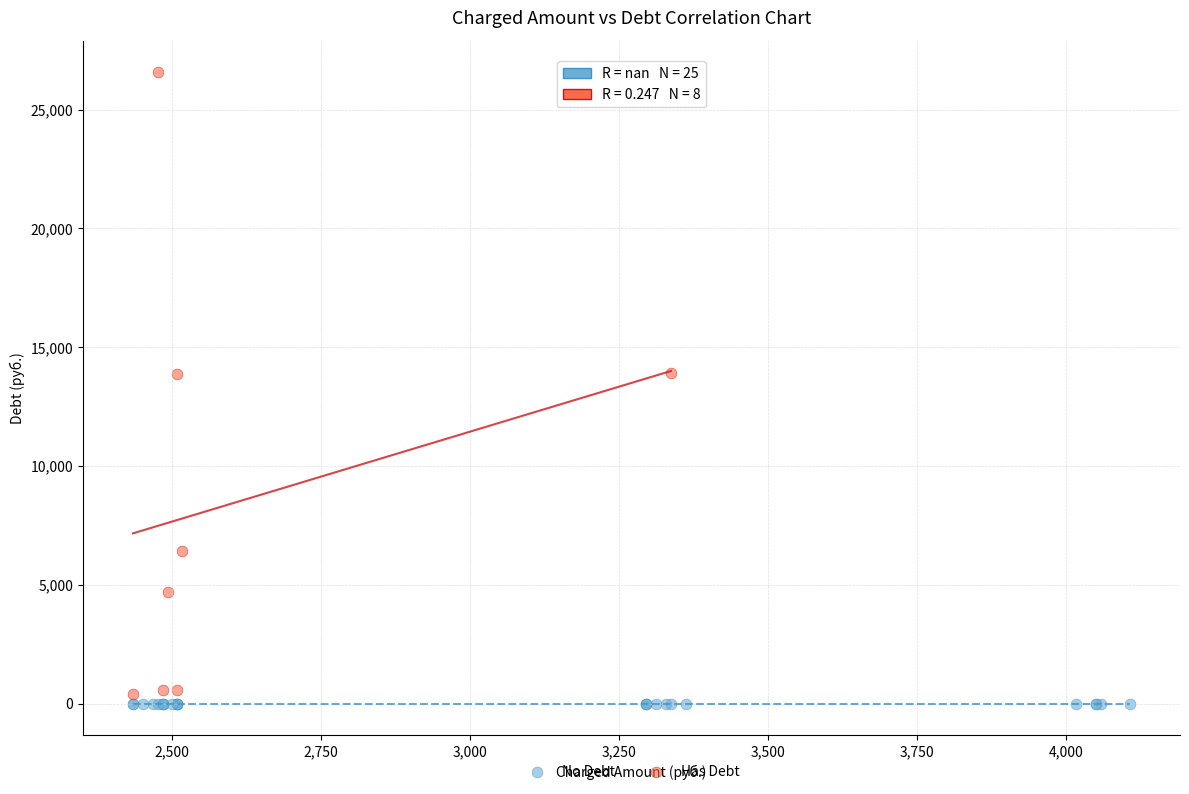

Which series reaches the maximum Y coordinate?

Has Debt